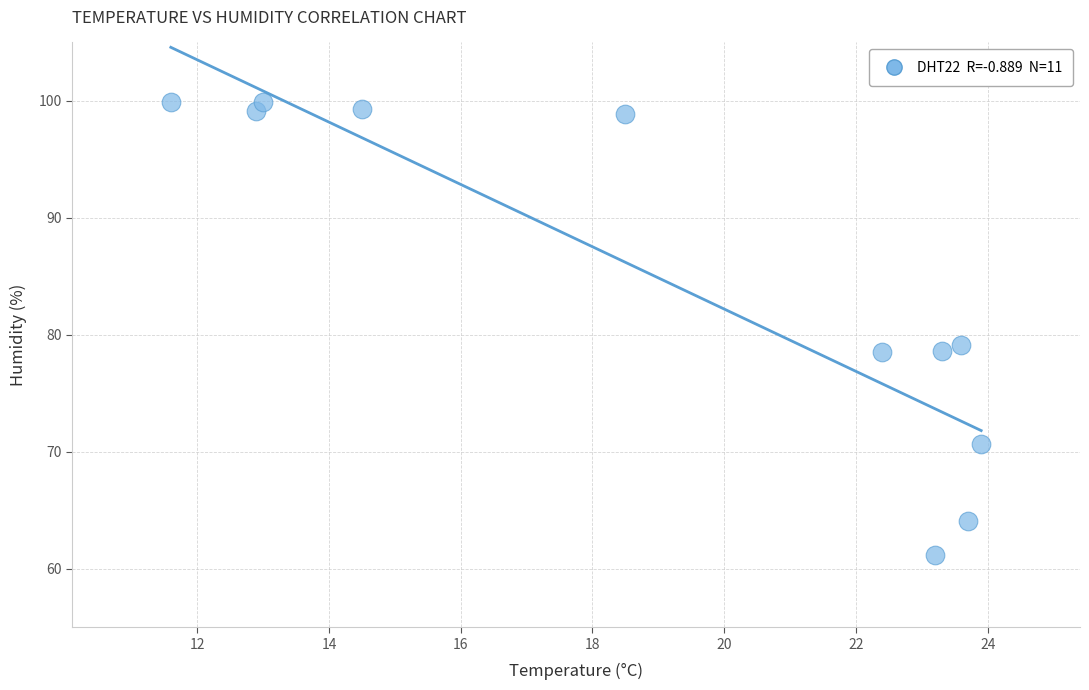

What is the range of X values (max minus min)?

12.3